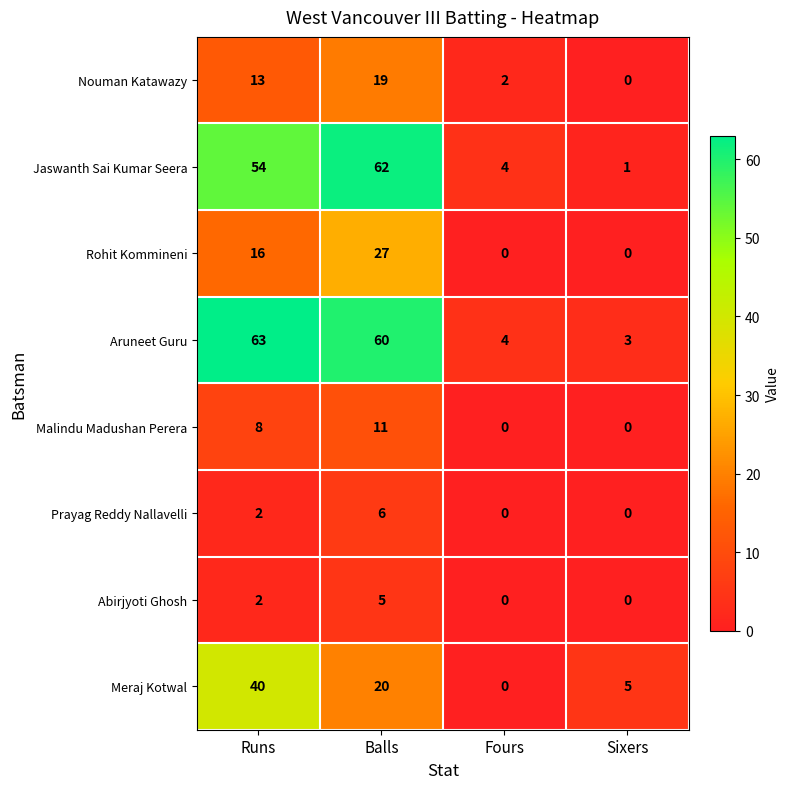

Which category has the highest value across all series?

Runs